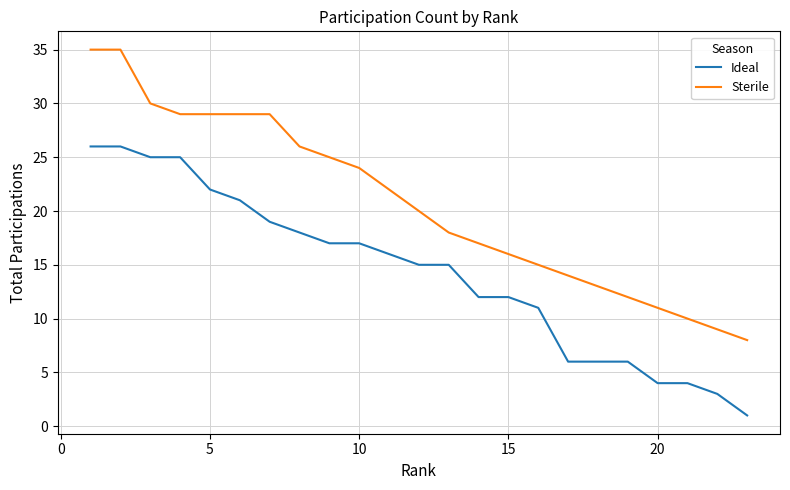

Which series has the largest total across all categories?

Sterile